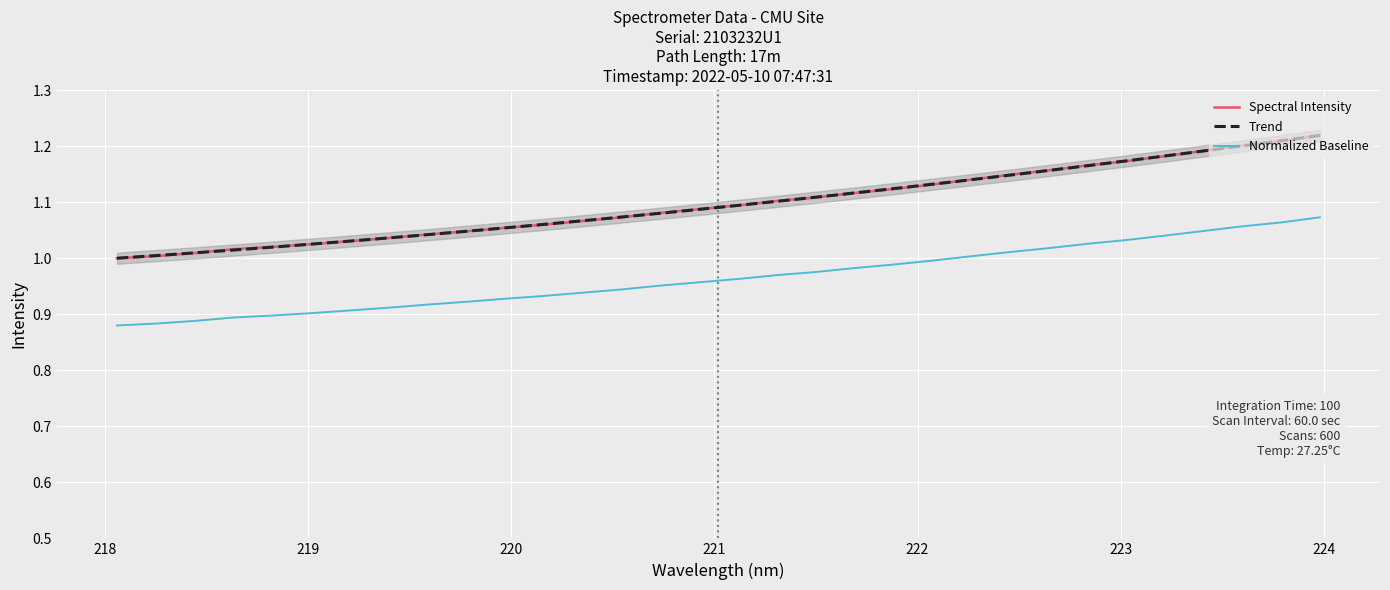

Between 222.4538 and 221.6902, which is larger?

222.4538